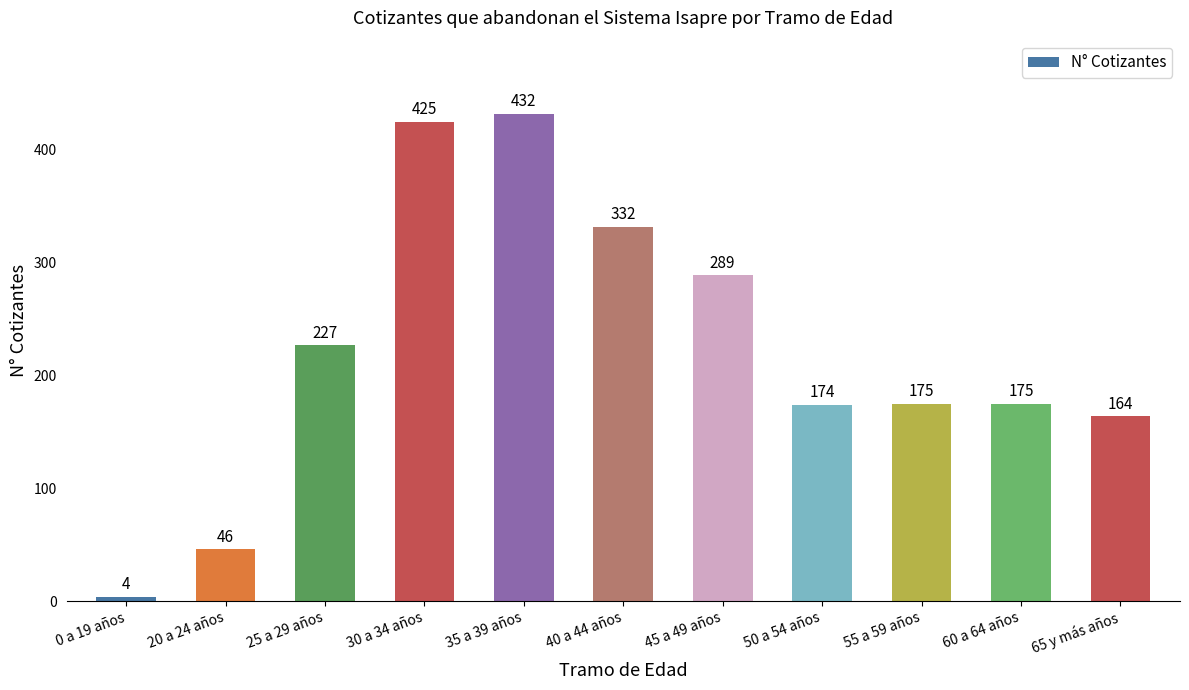

Which label corresponds to the smallest value in the chart?

0 a 19 años